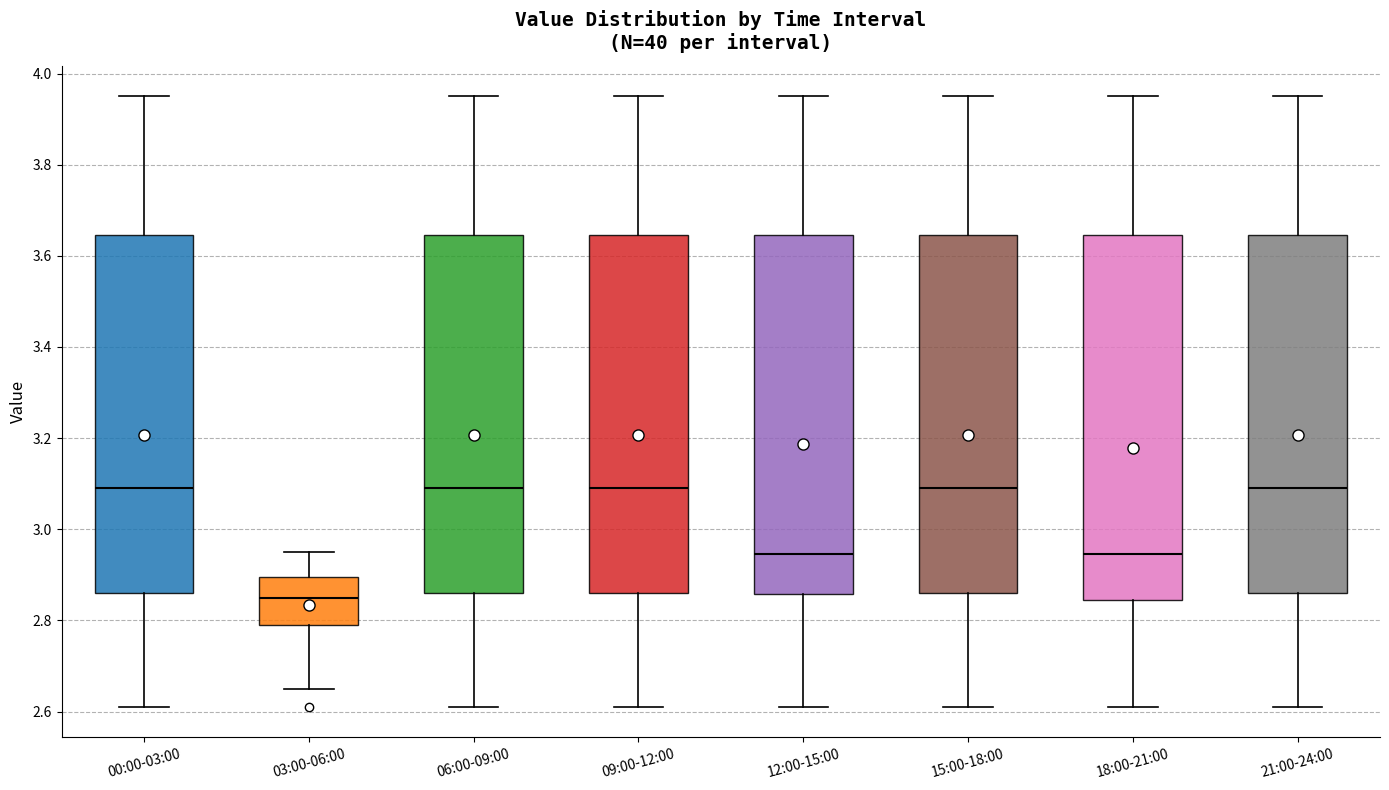

Reading left to right, read every box against the y-axis: the position of its median line, the range the box covers, and the ends of its whiskers. The values are not printed on the chart, so give them approximately, as read against the axis.

00:00-03:00: median 3.10, box 2.86 to 3.64, whiskers 2.62 to 3.96
03:00-06:00: median 2.86, box 2.80 to 2.90, whiskers 2.66 to 2.96
06:00-09:00: median 3.10, box 2.86 to 3.64, whiskers 2.62 to 3.96
09:00-12:00: median 3.10, box 2.86 to 3.64, whiskers 2.62 to 3.96
12:00-15:00: median 2.94, box 2.86 to 3.64, whiskers 2.62 to 3.96
15:00-18:00: median 3.10, box 2.86 to 3.64, whiskers 2.62 to 3.96
18:00-21:00: median 2.94, box 2.84 to 3.64, whiskers 2.62 to 3.96
21:00-24:00: median 3.10, box 2.86 to 3.64, whiskers 2.62 to 3.96